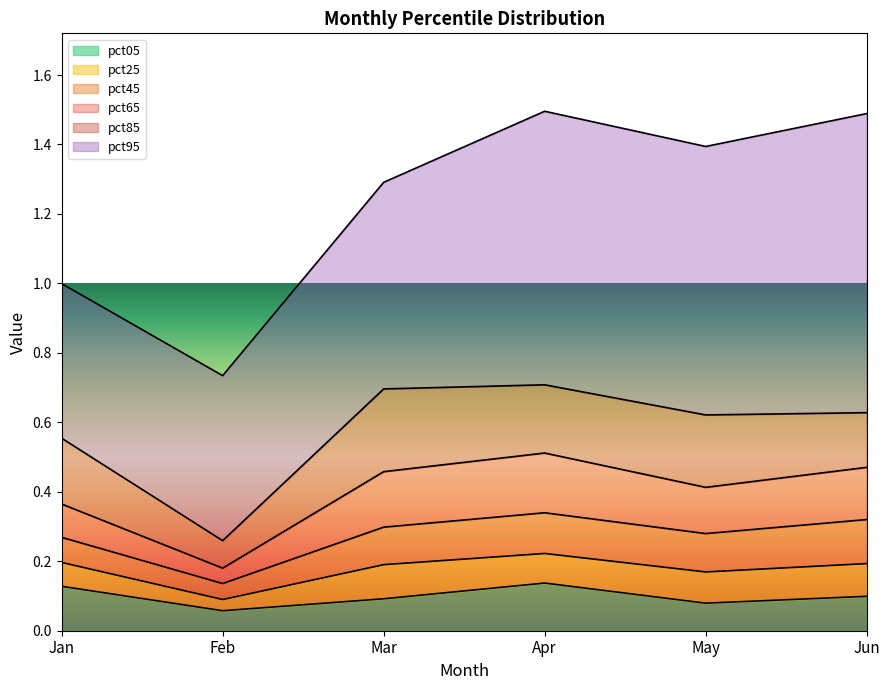

At how many categories does at least one series exceed 1?

4